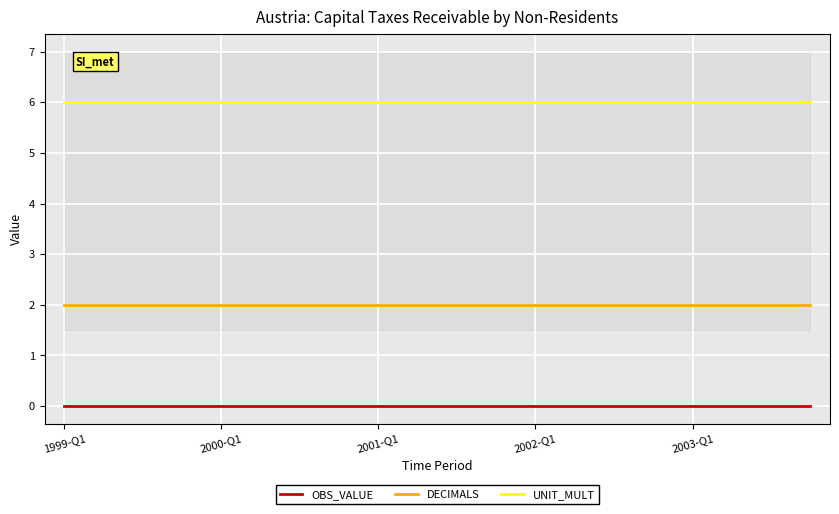

Read the DECIMALS value at 11.

2